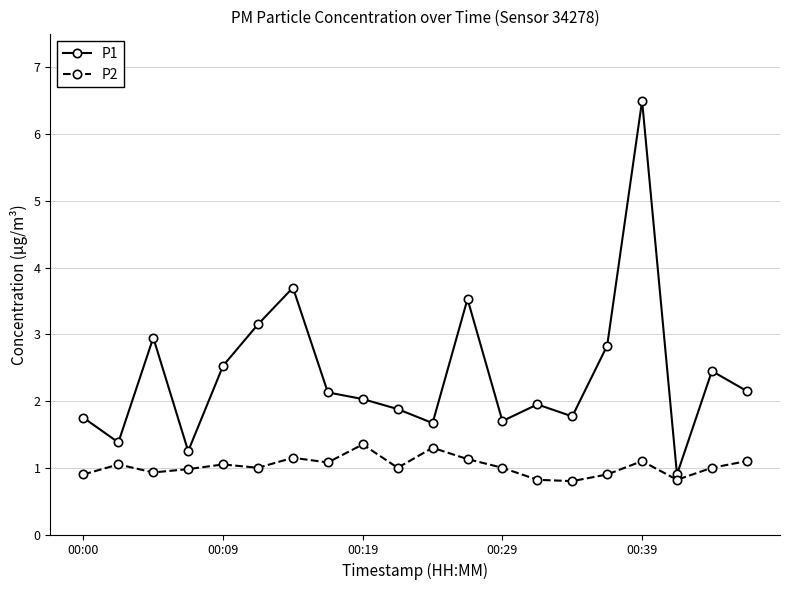

What is the maximum value for P2?

1.4